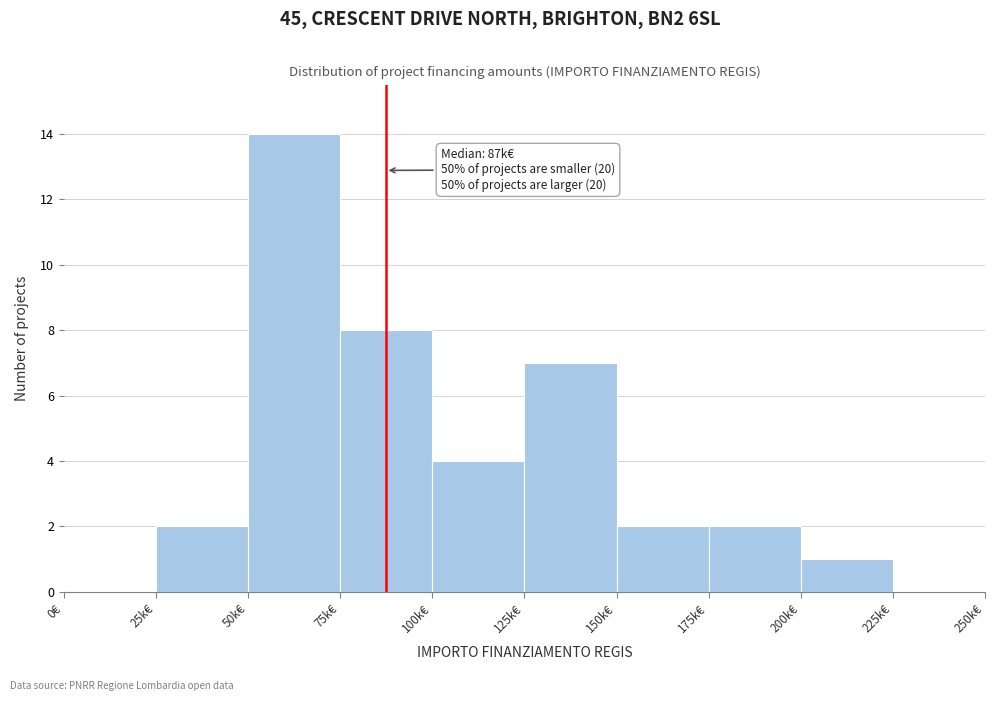

Reading right to left, list all the values displayed in this chart.

225k€=0	200k€=1	175k€=2	150k€=2	125k€=7	100k€=4	75k€=8	50k€=14	25k€=2	0€=0